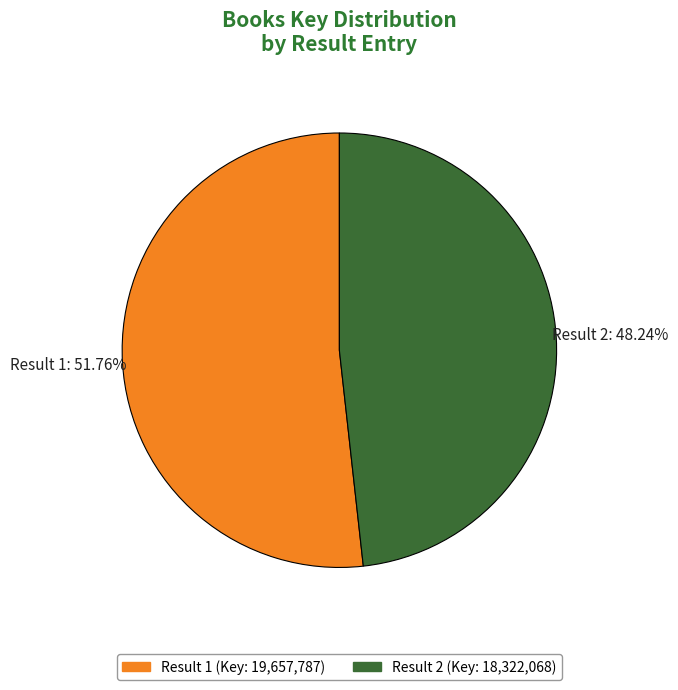

Rank the categories by value from highest to lowest.

Result 1, Result 2